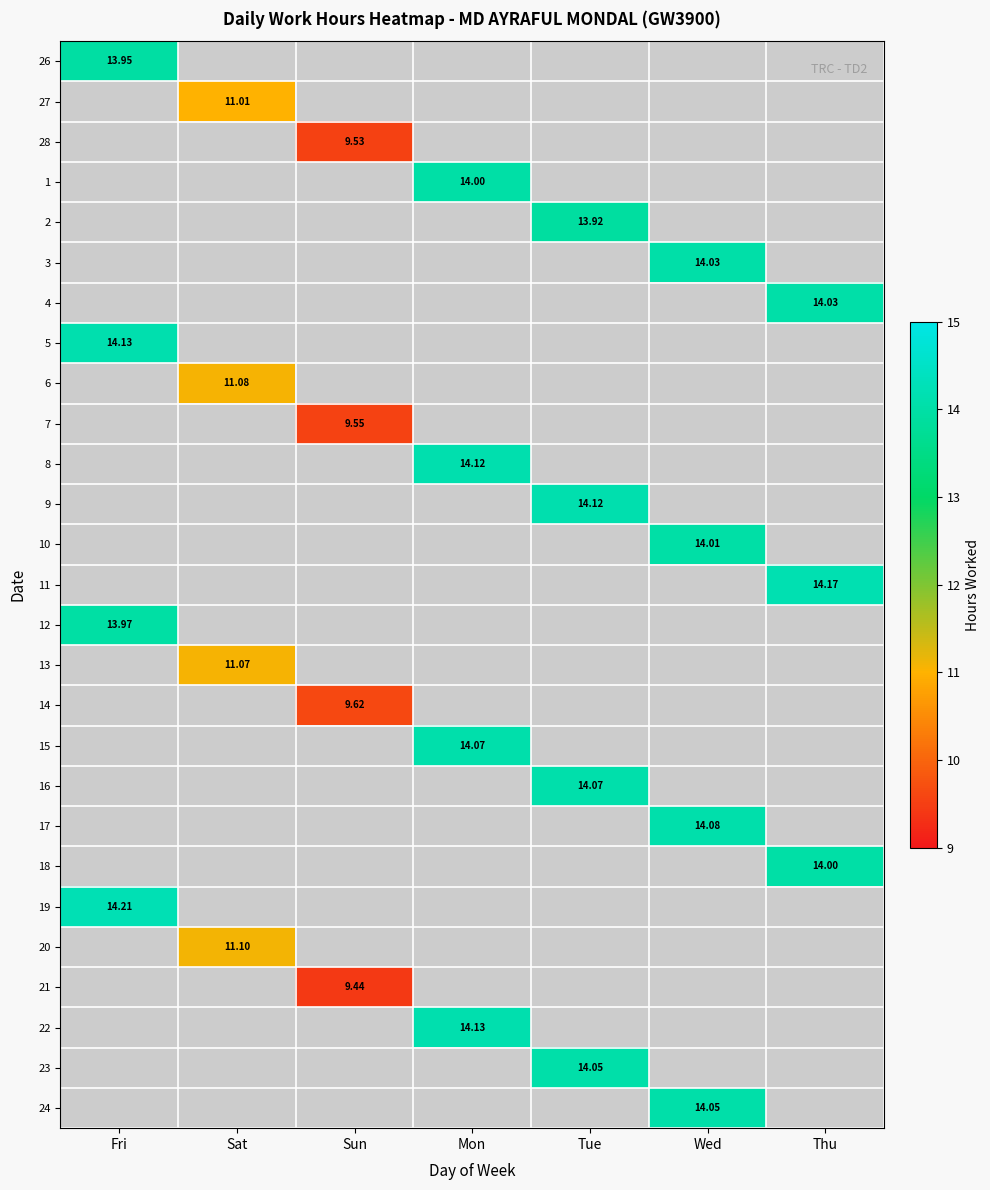

What is the greatest value displayed?

14.2